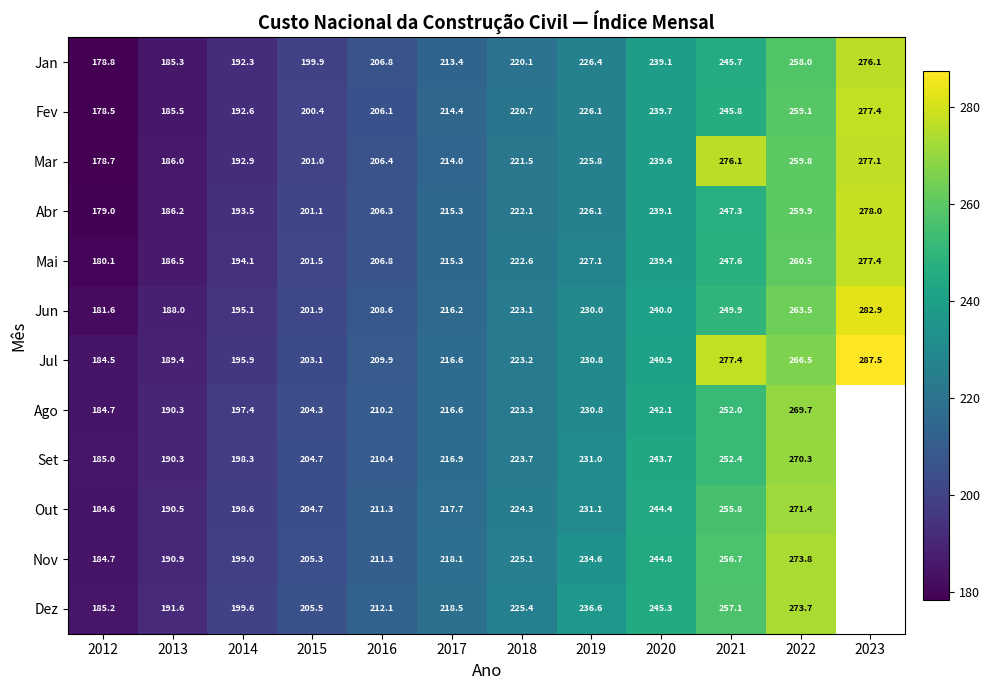

How many data points in Jan are less than 220?

6